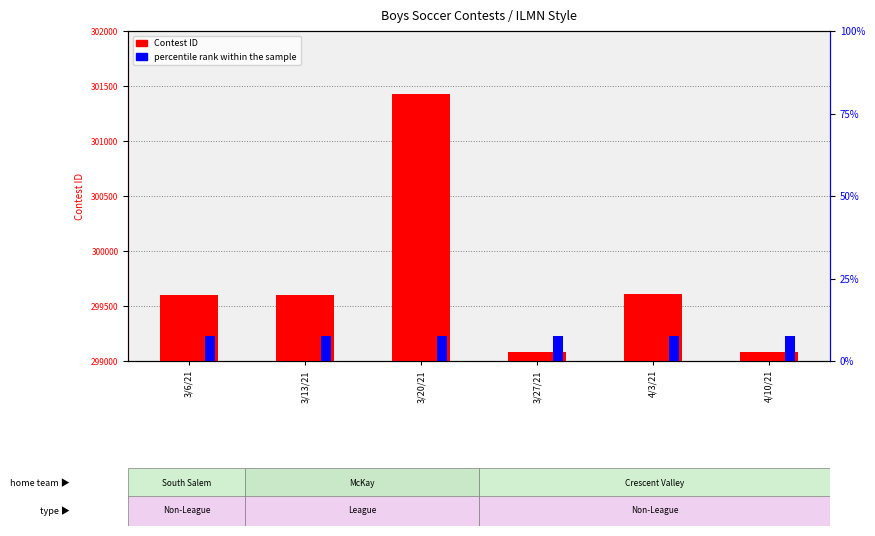

List the series in order of their overall mean, lowest first.

percentile rank within the sample, Contest ID